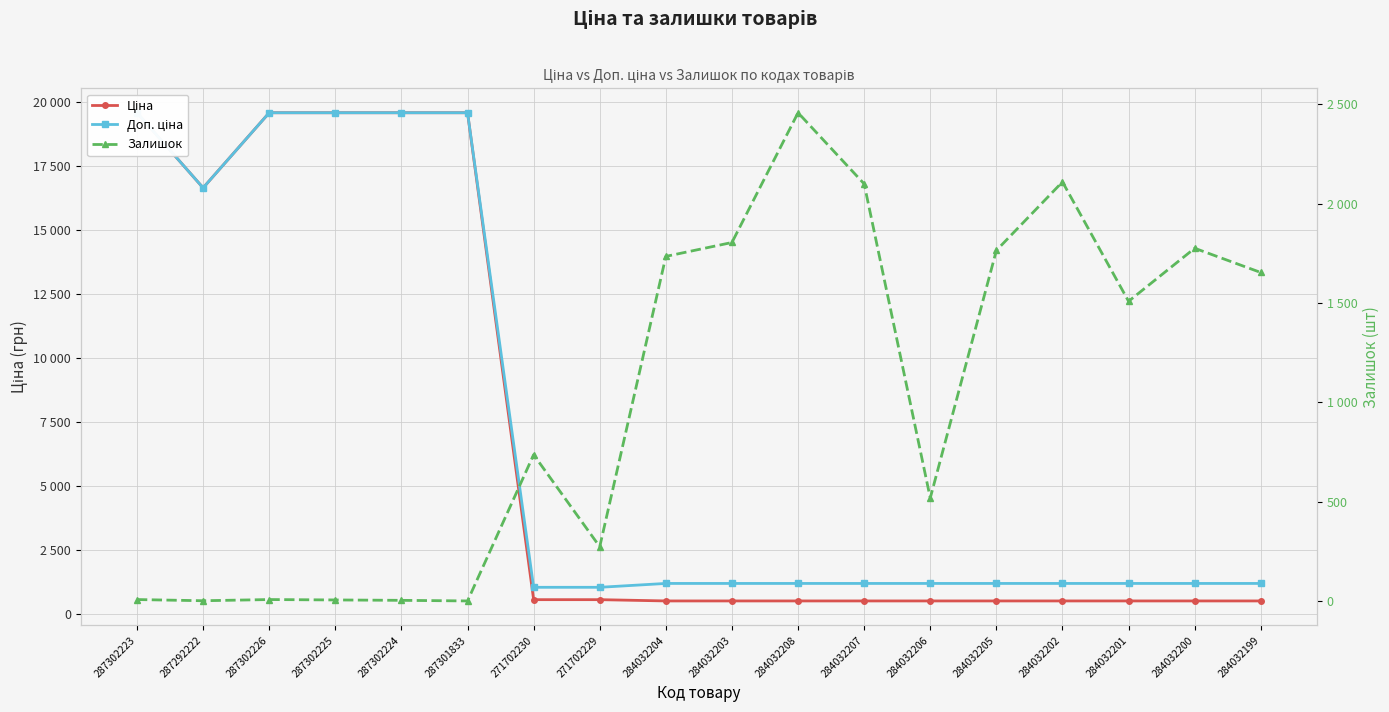

At which label does Доп. ціна reach its minimum?

271702230